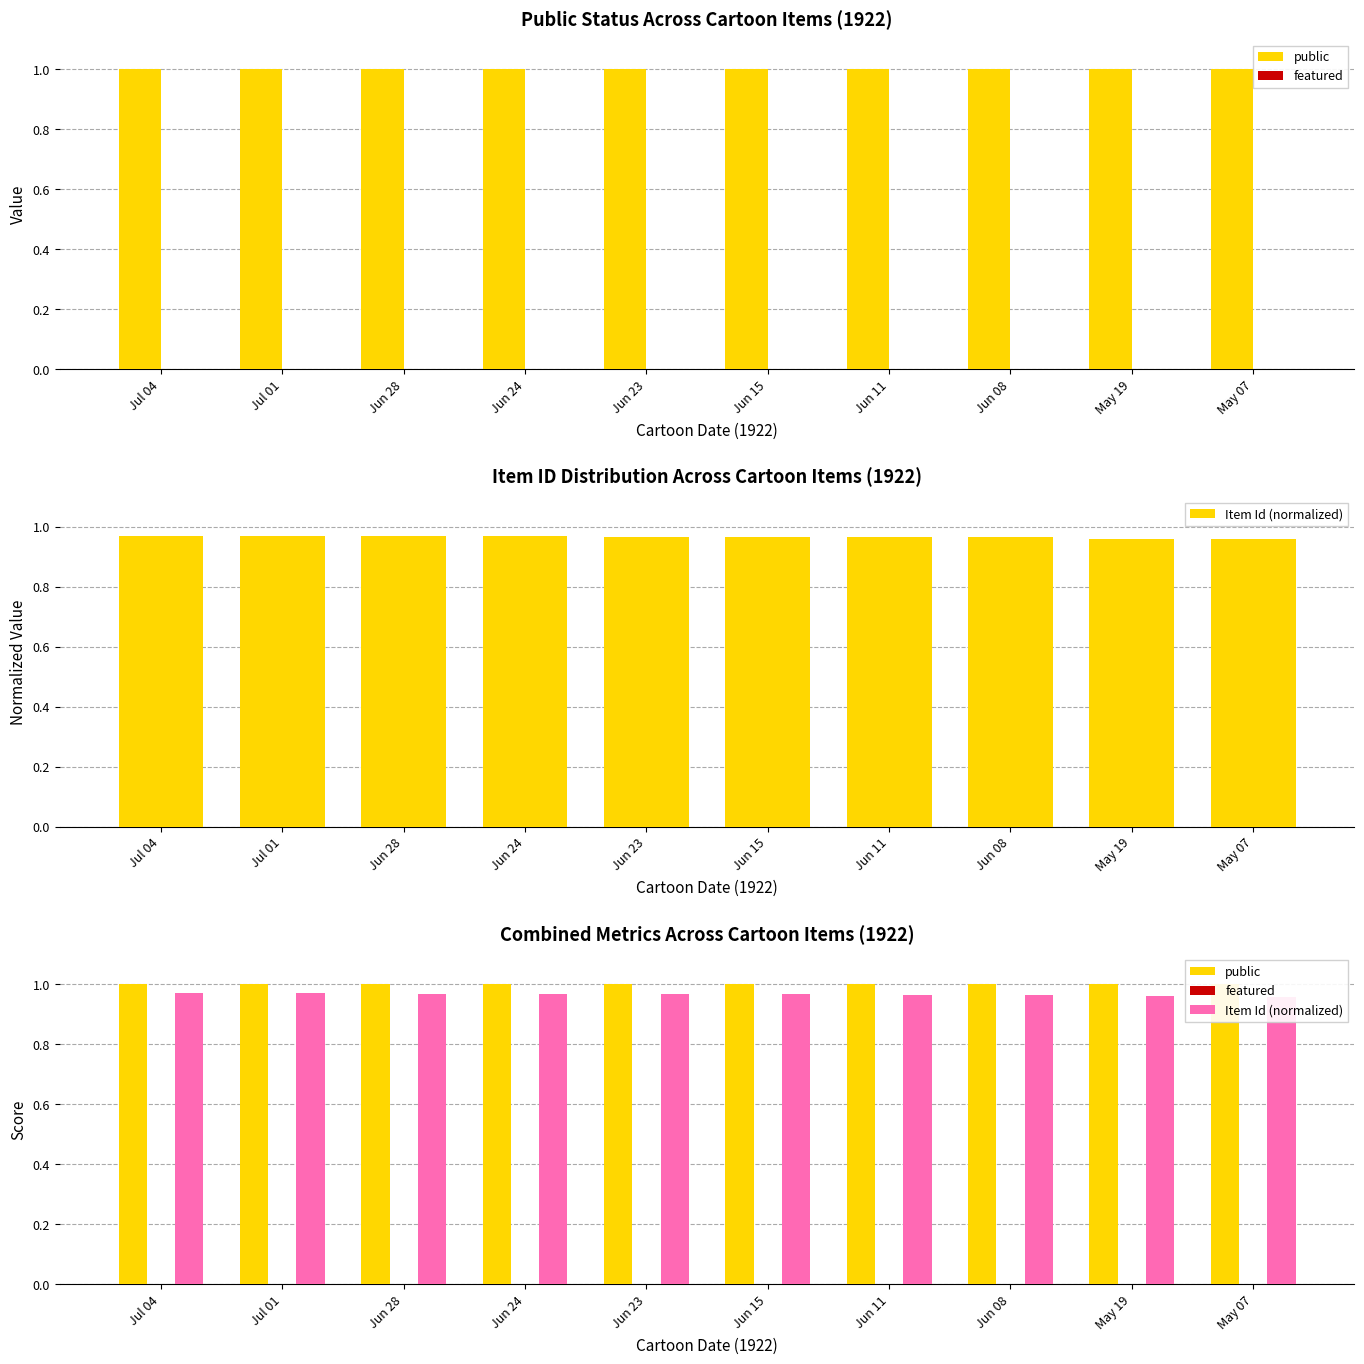

What is the maximum value shown in the chart?

1.0